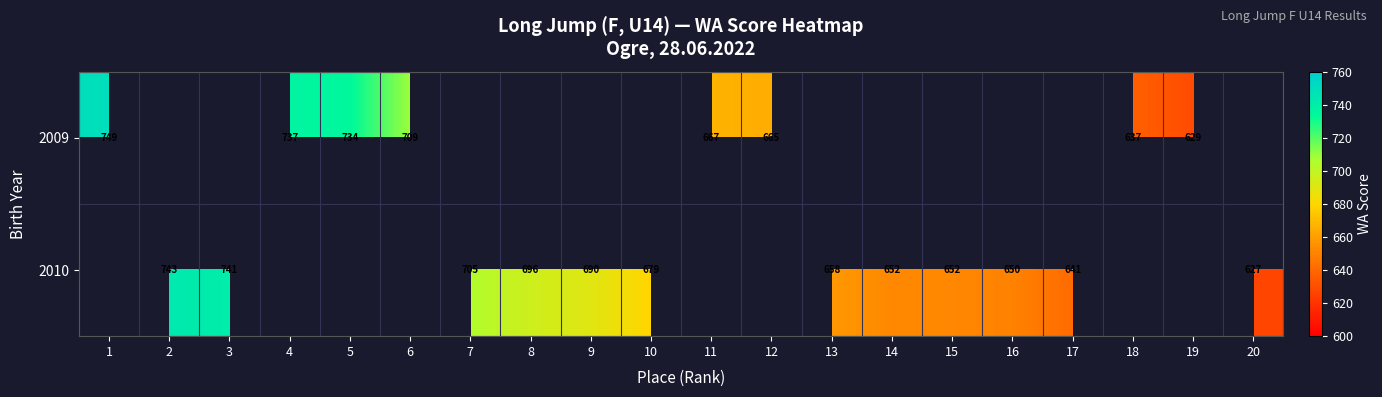

What is the sum of the 2010 values at 15 and 8?

1348